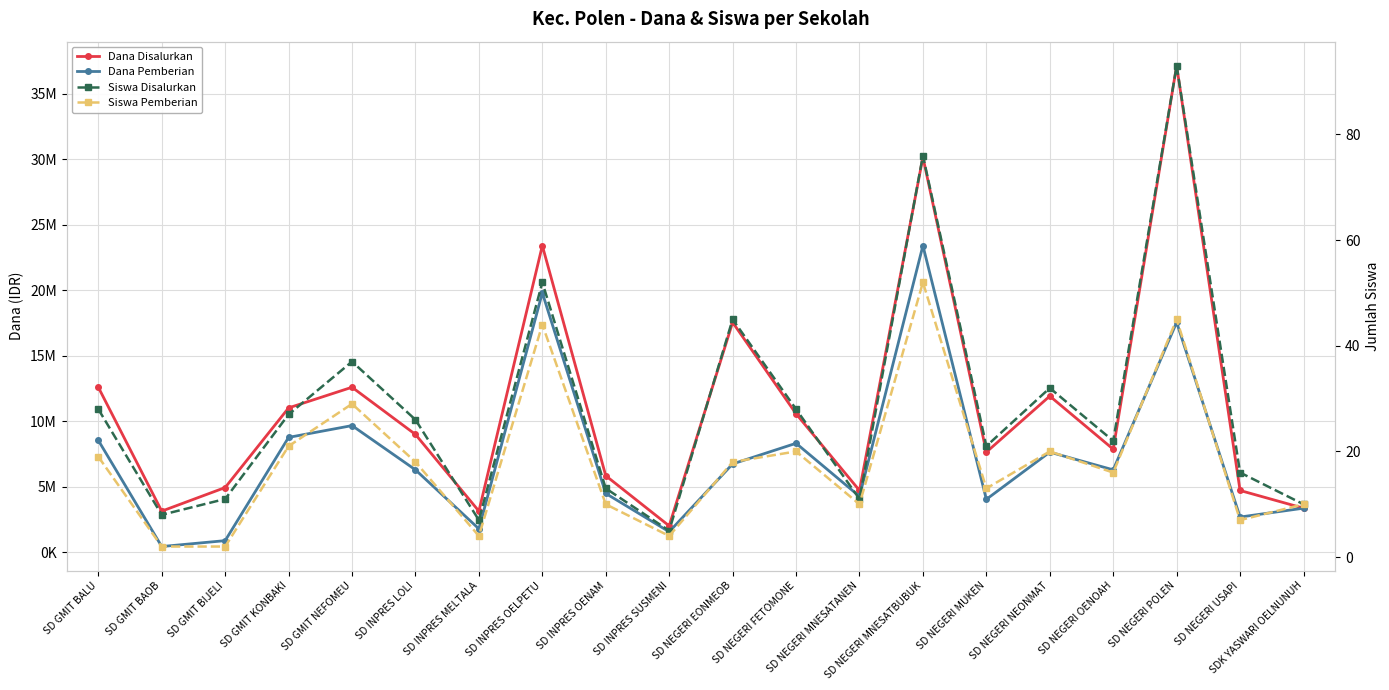

Reading left to right, list all the values displayed in this chart.

Dana Disalurkan: SD GMIT BALU=12600000	SD GMIT BAOB=3150000	SD GMIT BIJELI=4950000	SD GMIT KONBAKI=11025000	SD GMIT NEFOMEU=12600000	SD INPRES LOLI=9000000	SD INPRES MELTALA=3150000	SD INPRES OELPETU=23400000	SD INPRES OENAM=5850000	SD INPRES SUSMENI=2025000	SD NEGERI EONMEOB=17550000	SD NEGERI FETOMONE=10575000	SD NEGERI MNESATANEN=4725000	SD NEGERI MNESATBUBUK=30150000	SD NEGERI MUKEN=7650000	SD NEGERI NEONMAT=11925000	SD NEGERI OENOAH=7875000	SD NEGERI POLEN=37125000	SD NEGERI USAPI=4725000	SDK YASWARI OELNUNUH=3375000
Dana Pemberian: SD GMIT BALU=8550000	SD GMIT BAOB=450000	SD GMIT BIJELI=900000	SD GMIT KONBAKI=8775000	SD GMIT NEFOMEU=9675000	SD INPRES LOLI=6300000	SD INPRES MELTALA=1800000	SD INPRES OELPETU=19800000	SD INPRES OENAM=4500000	SD INPRES SUSMENI=1575000	SD NEGERI EONMEOB=6750000	SD NEGERI FETOMONE=8325000	SD NEGERI MNESATANEN=4275000	SD NEGERI MNESATBUBUK=23400000	SD NEGERI MUKEN=4050000	SD NEGERI NEONMAT=7650000	SD NEGERI OENOAH=6300000	SD NEGERI POLEN=17550000	SD NEGERI USAPI=2700000	SDK YASWARI OELNUNUH=3375000
Siswa Disalurkan: SD GMIT BALU=28	SD GMIT BAOB=8	SD GMIT BIJELI=11	SD GMIT KONBAKI=27	SD GMIT NEFOMEU=37	SD INPRES LOLI=26	SD INPRES MELTALA=7	SD INPRES OELPETU=52	SD INPRES OENAM=13	SD INPRES SUSMENI=5	SD NEGERI EONMEOB=45	SD NEGERI FETOMONE=28	SD NEGERI MNESATANEN=11	SD NEGERI MNESATBUBUK=76	SD NEGERI MUKEN=21	SD NEGERI NEONMAT=32	SD NEGERI OENOAH=22	SD NEGERI POLEN=93	SD NEGERI USAPI=16	SDK YASWARI OELNUNUH=10
Siswa Pemberian: SD GMIT BALU=19	SD GMIT BAOB=2	SD GMIT BIJELI=2	SD GMIT KONBAKI=21	SD GMIT NEFOMEU=29	SD INPRES LOLI=18	SD INPRES MELTALA=4	SD INPRES OELPETU=44	SD INPRES OENAM=10	SD INPRES SUSMENI=4	SD NEGERI EONMEOB=18	SD NEGERI FETOMONE=20	SD NEGERI MNESATANEN=10	SD NEGERI MNESATBUBUK=52	SD NEGERI MUKEN=13	SD NEGERI NEONMAT=20	SD NEGERI OENOAH=16	SD NEGERI POLEN=45	SD NEGERI USAPI=7	SDK YASWARI OELNUNUH=10